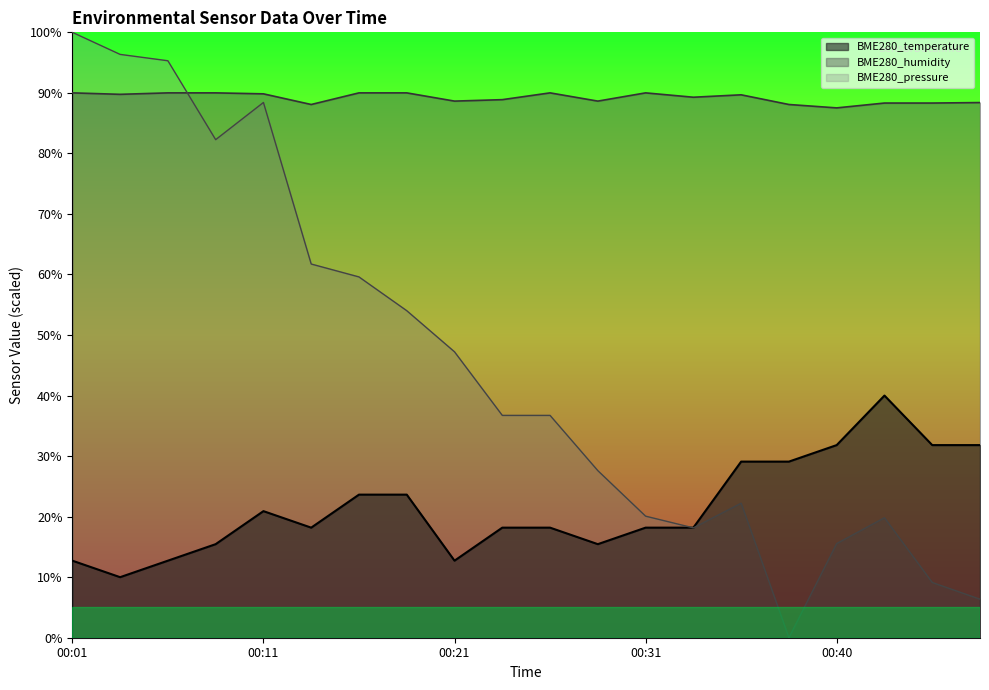

Count the number of categories in the chart.

20